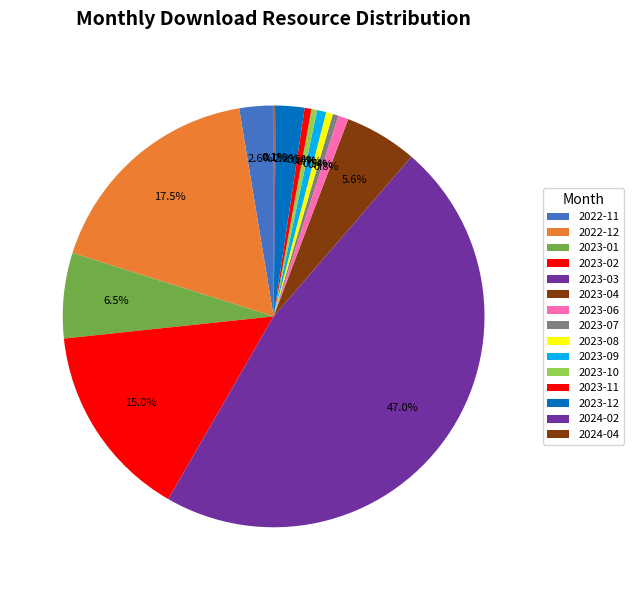

What percentage is NOT represented by 2023-01?

93.5%